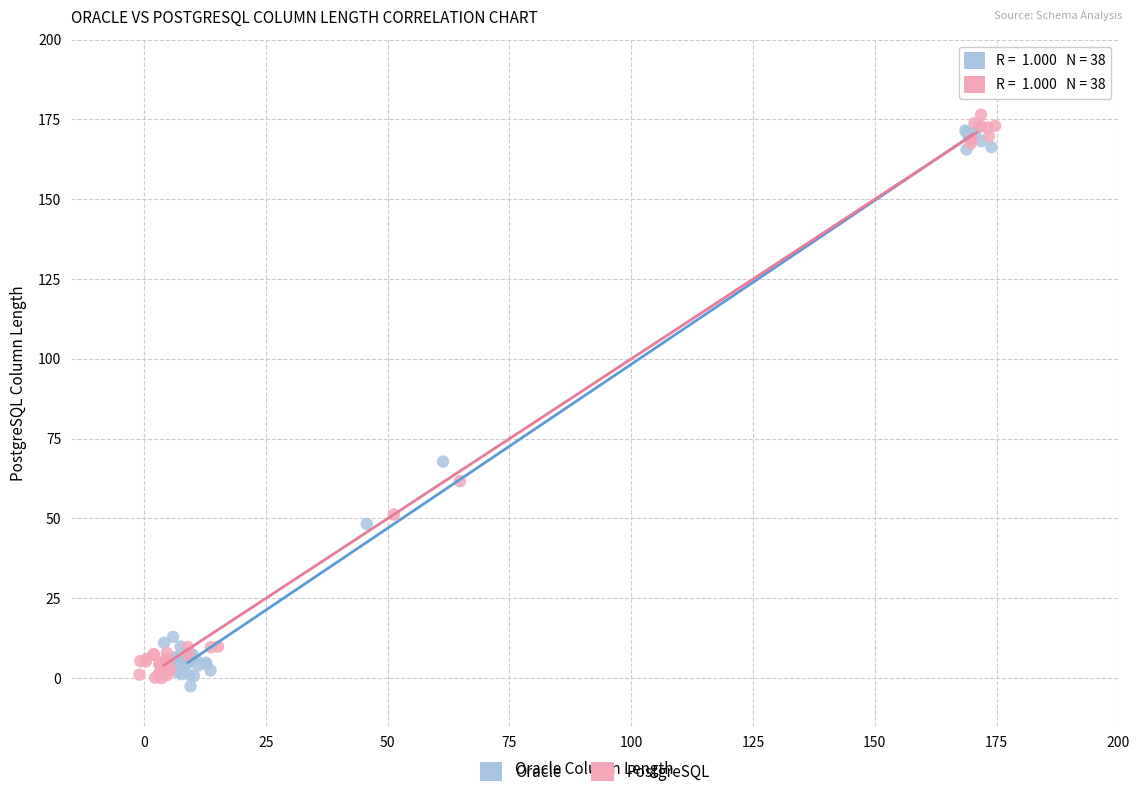

Which series has the largest Y range (max minus min)?

PostgreSQL